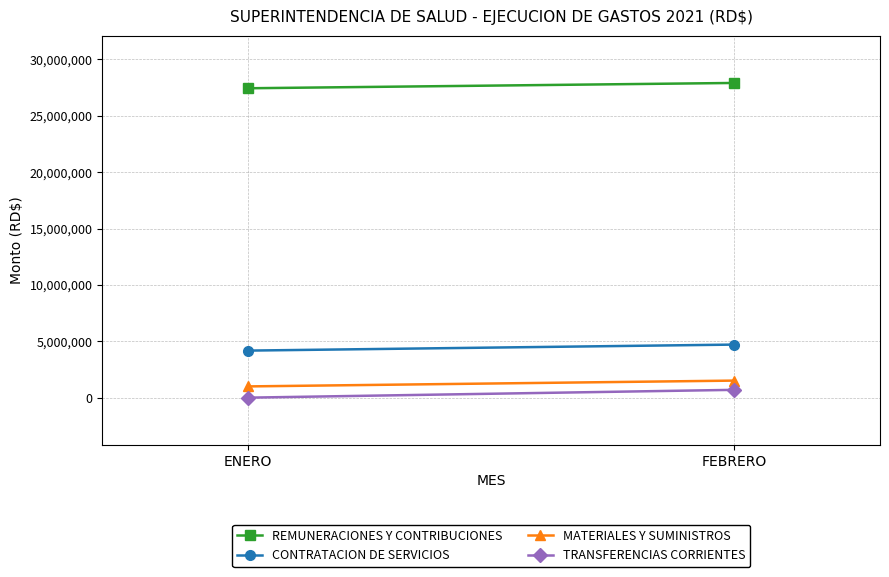

How many data points does each series have?

2